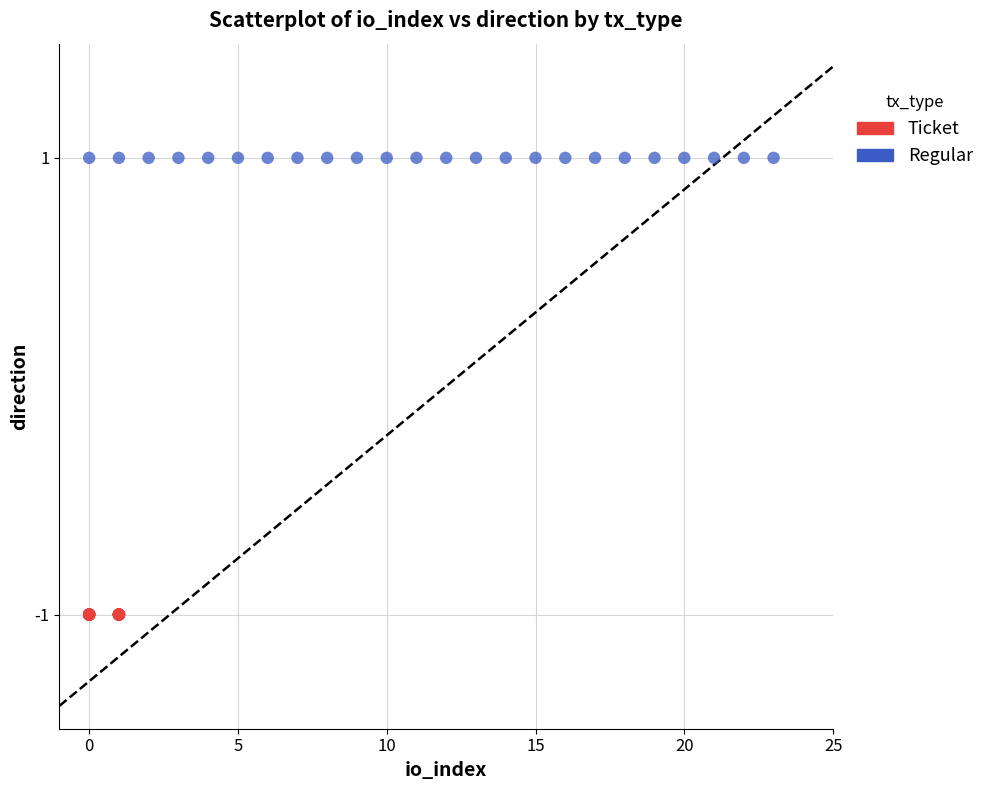

Which series contains the lowest Y value?

Ticket